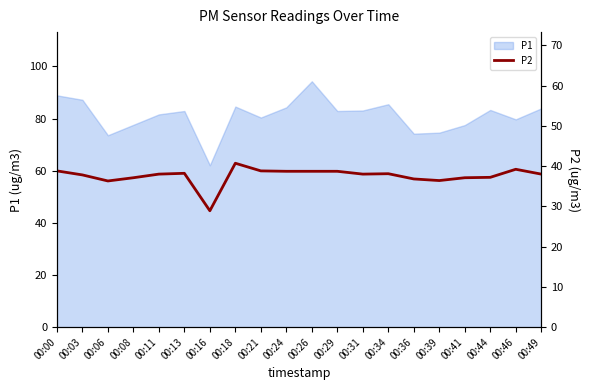

List the labels in order of value, largest first.

00:18, 00:46, 00:00, 00:21, 00:24, 00:26, 00:29, 00:13, 00:34, 00:11, 00:31, 00:49, 00:03, 00:44, 00:08, 00:41, 00:36, 00:39, 00:06, 00:16